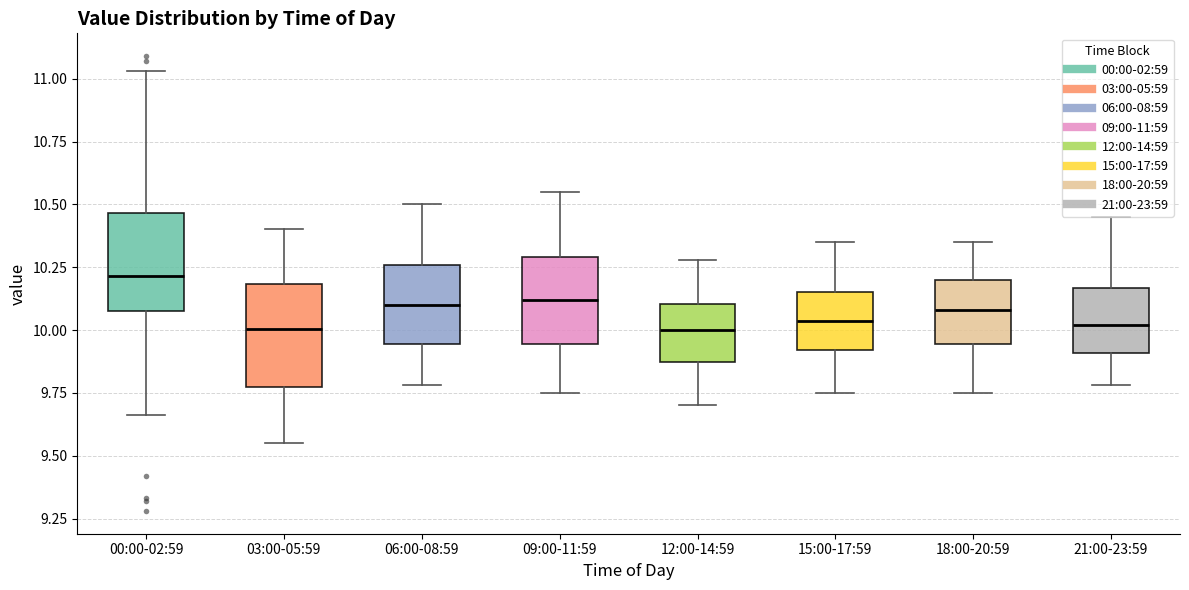

Reading left to right, read every box against the y-axis: the position of its median line, the range the box covers, and the ends of its whiskers. The values are not printed on the chart, so give them approximately, as read against the axis.

00:00-02:59: median 10.20, box 10.10 to 10.45, whiskers 9.65 to 11.05
03:00-05:59: median 10.00, box 9.80 to 10.20, whiskers 9.55 to 10.40
06:00-08:59: median 10.10, box 9.95 to 10.25, whiskers 9.80 to 10.50
09:00-11:59: median 10.10, box 9.95 to 10.30, whiskers 9.75 to 10.55
12:00-14:59: median 10.00, box 9.85 to 10.10, whiskers 9.70 to 10.30
15:00-17:59: median 10.05, box 9.90 to 10.15, whiskers 9.75 to 10.35
18:00-20:59: median 10.10, box 9.95 to 10.20, whiskers 9.75 to 10.35
21:00-23:59: median 10.00, box 9.90 to 10.15, whiskers 9.80 to 10.45